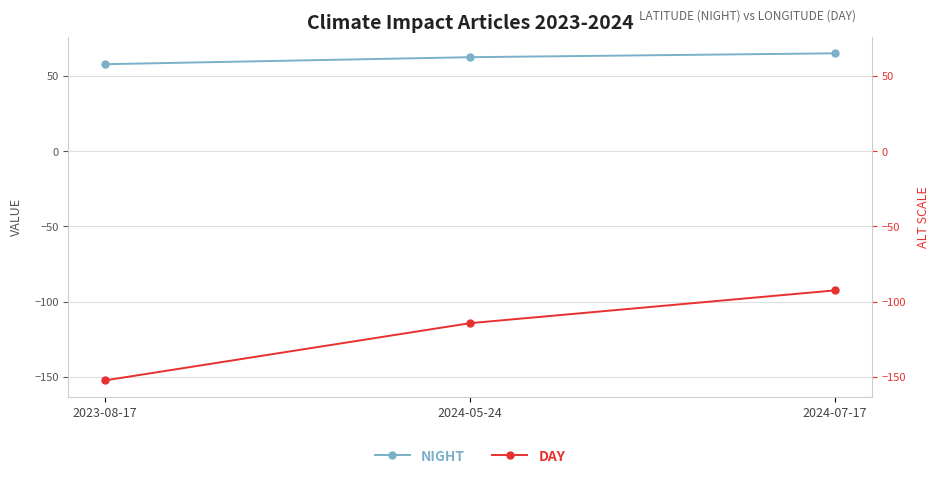

Is it true that NIGHT equals 82.1 at 2023-08-17?

False